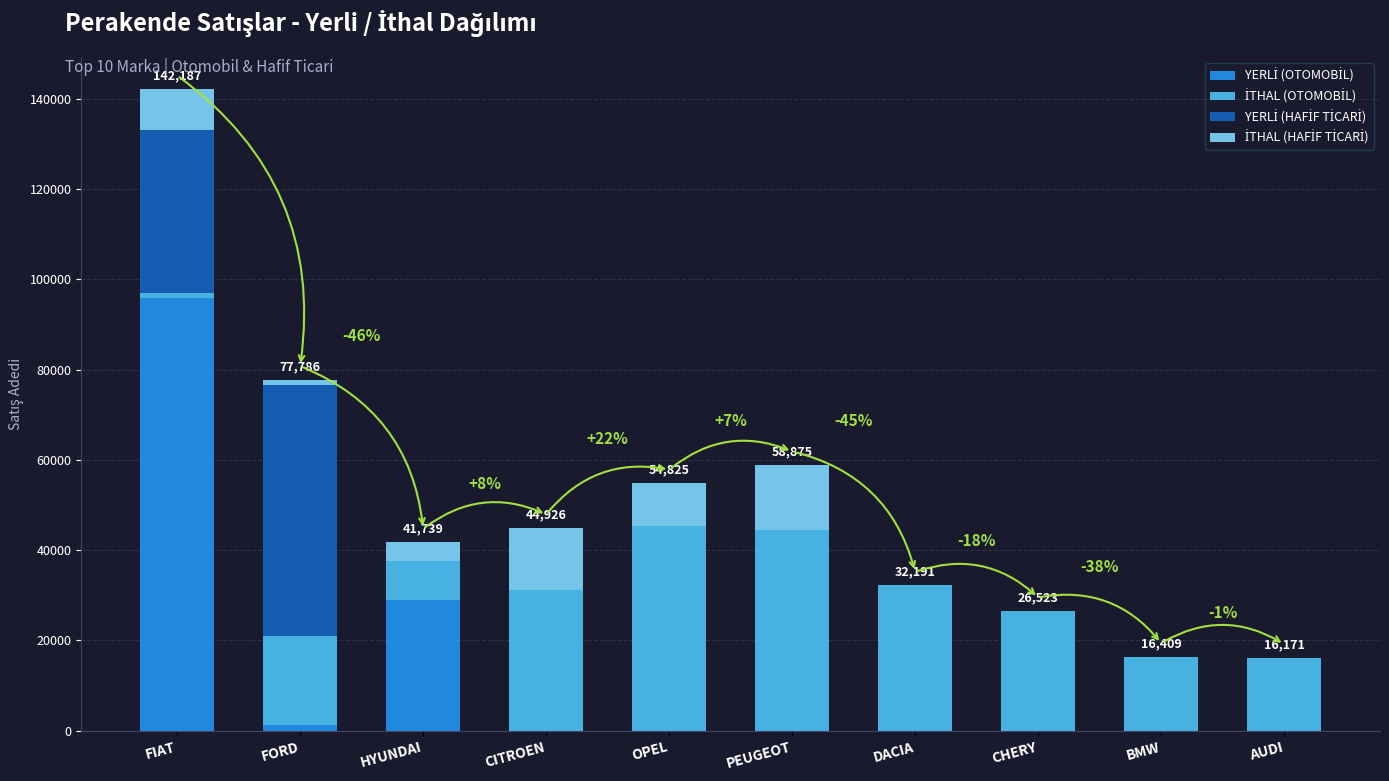

At which category is the sum across all series the highest?

FIAT